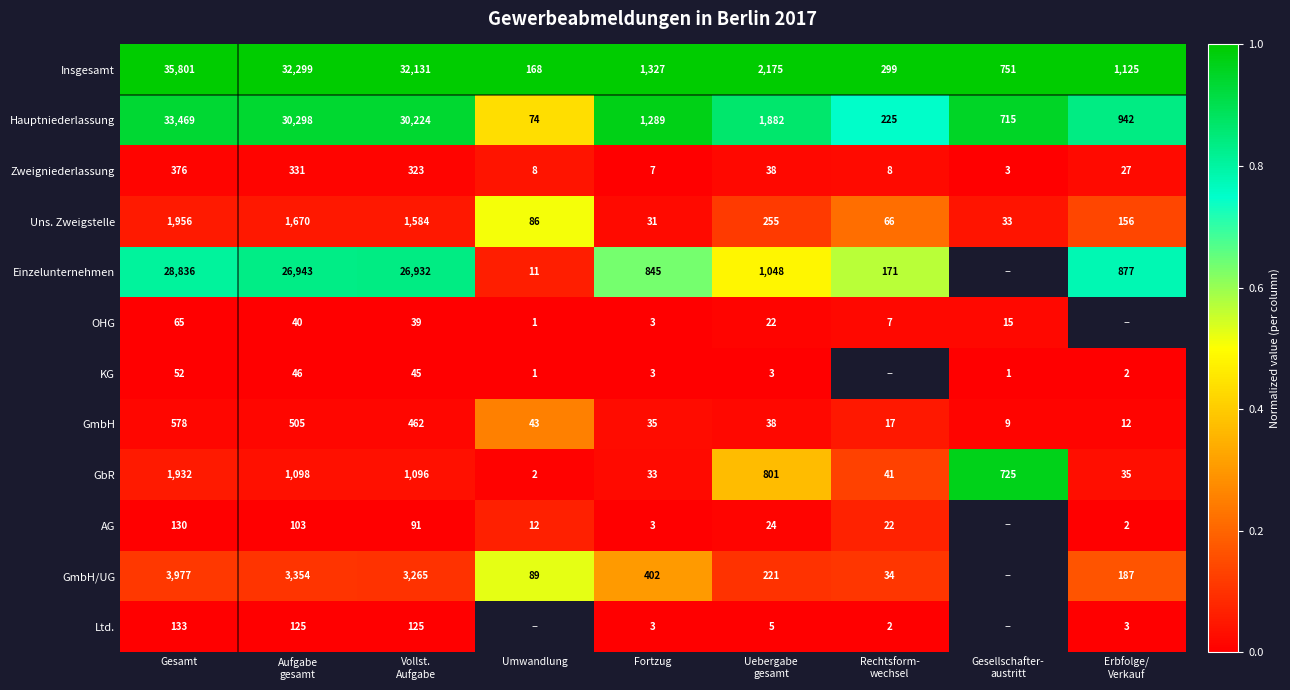

What is the difference between the maximum and minimum values in the Insgesamt series?

35633